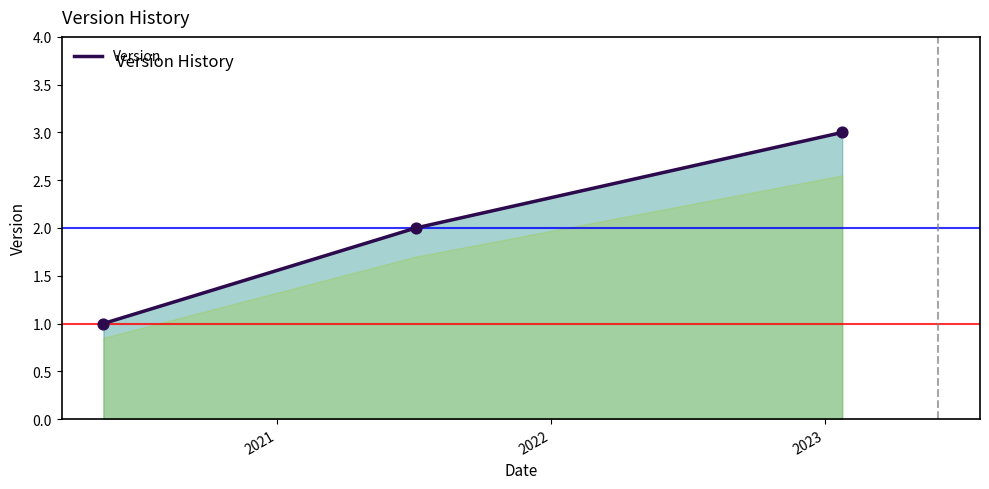

What is the greatest value displayed?

3